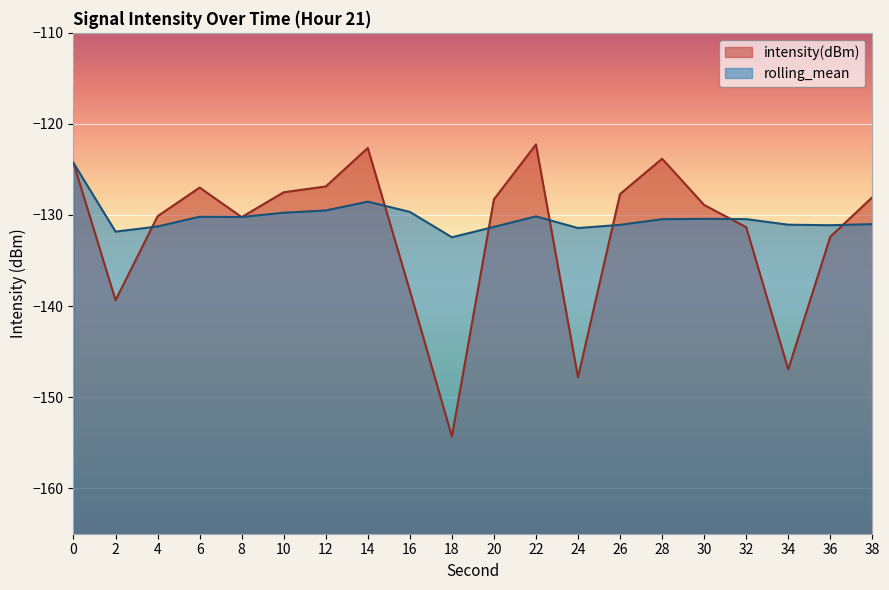

The value of intensity(dBm) at 0 is -204.2. True or false?

False